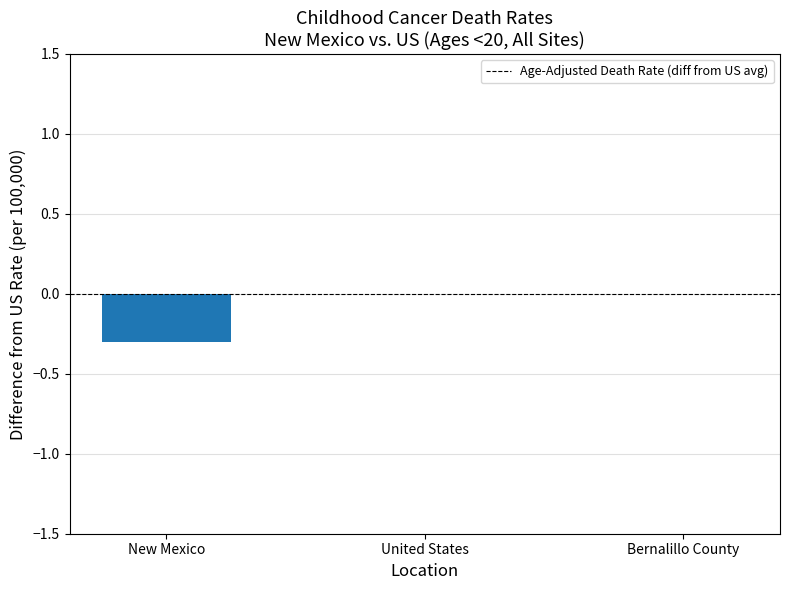

What value does the data have at New Mexico?

-0.3